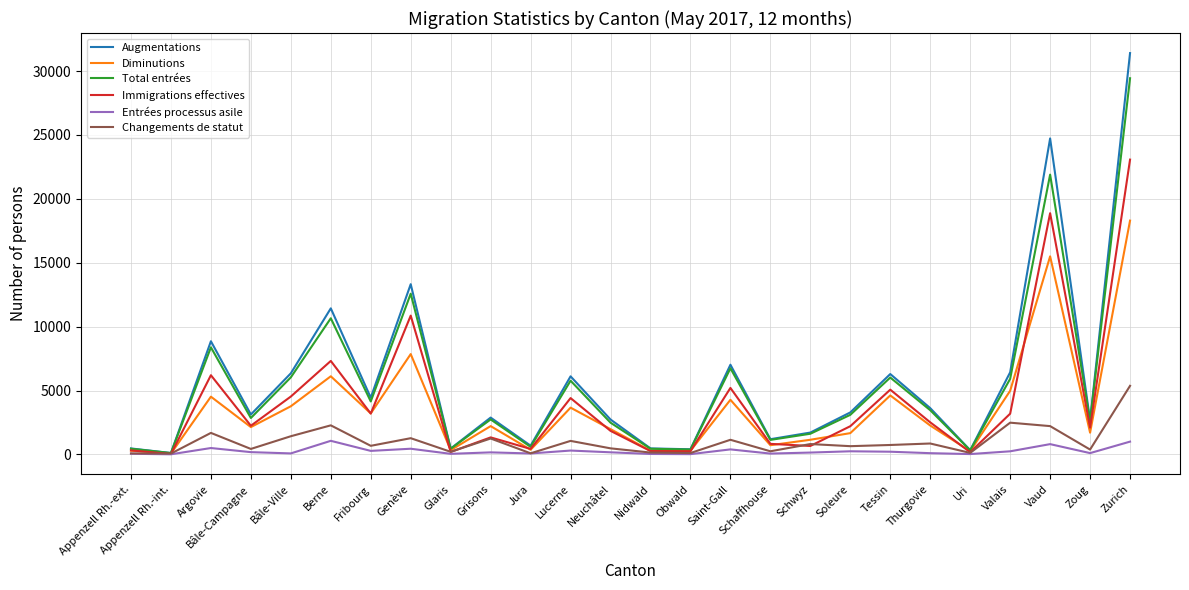

Which series has the largest total across all categories?

Augmentations